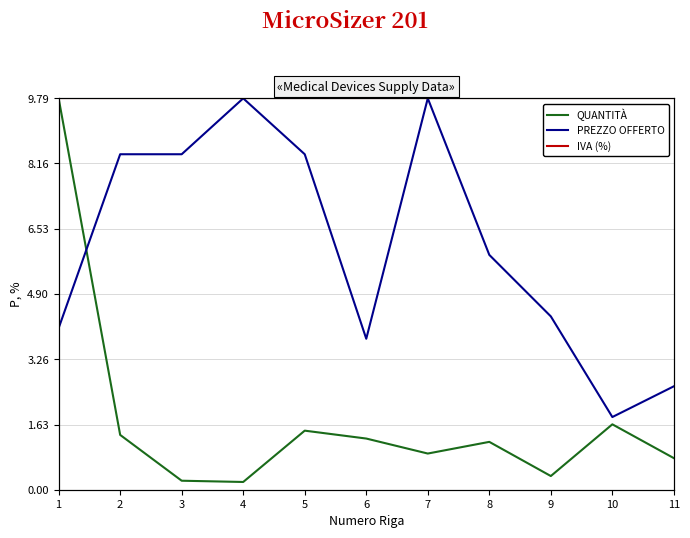

What is the average value of the IVA (%) series?

9.8